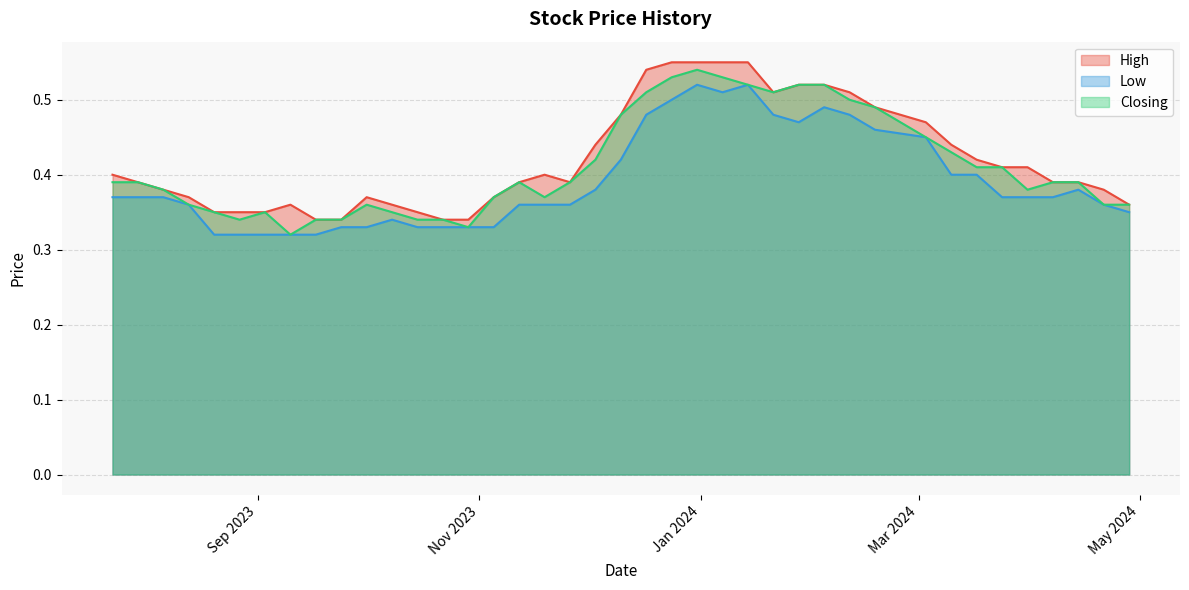

What are all the series names shown in the legend?

High, Low, Closing